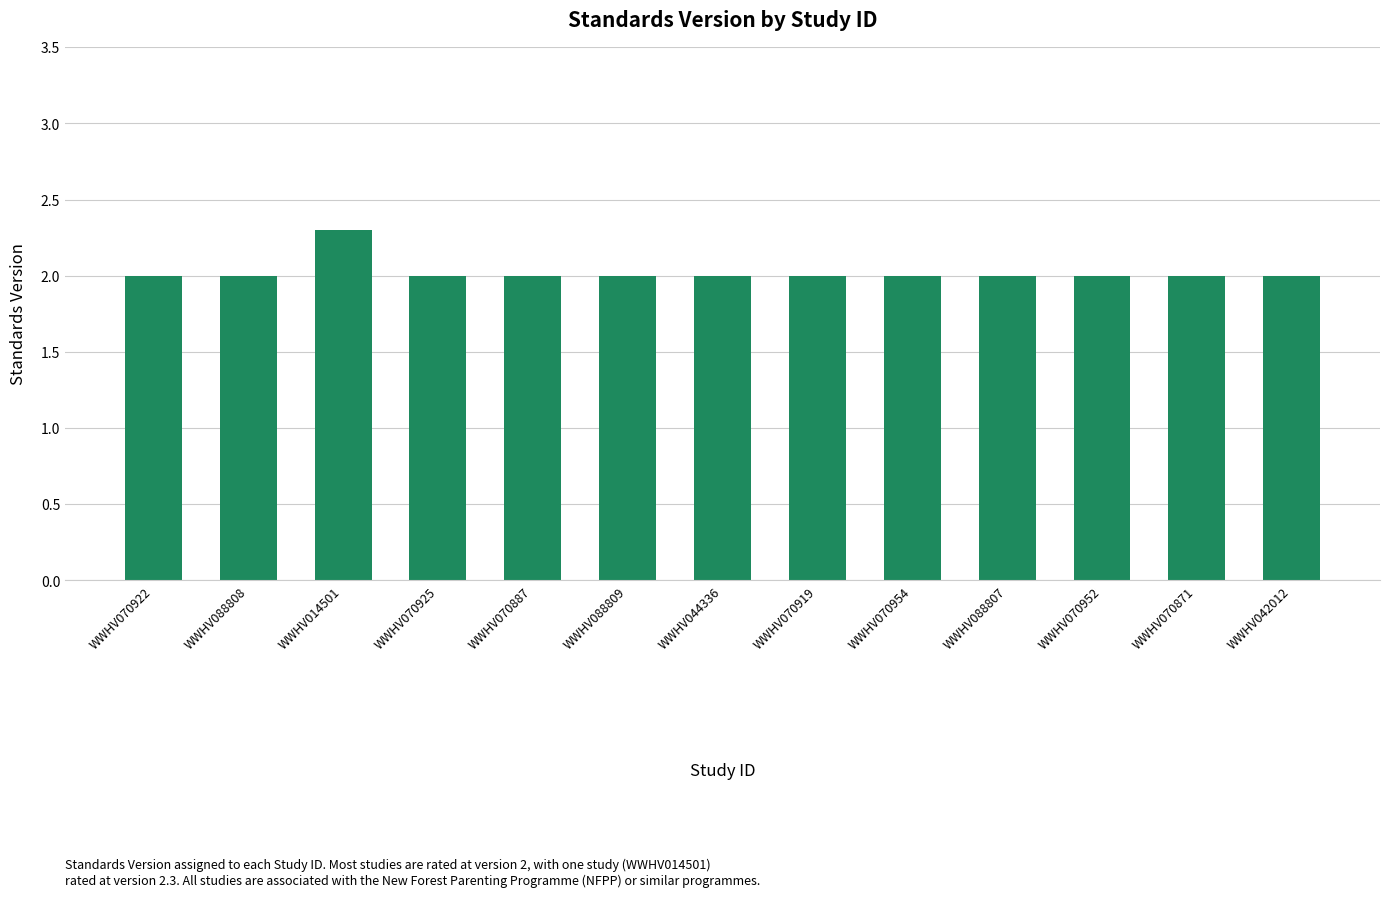

What is the approximate value at WWHV014501?

2.3